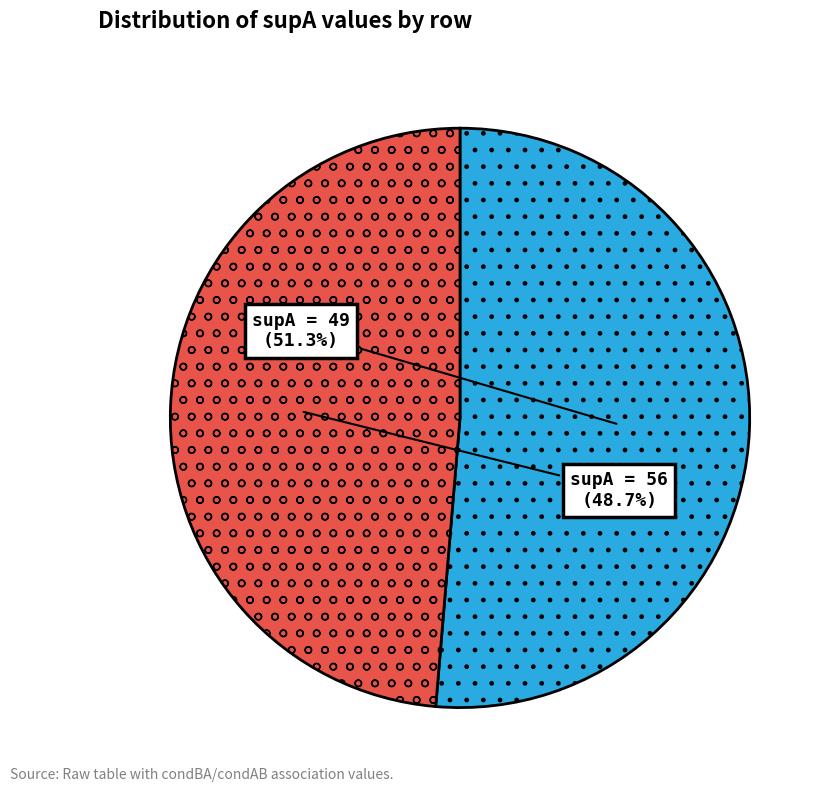

Rank the categories by value from lowest to highest.

supA = 56, supA = 49